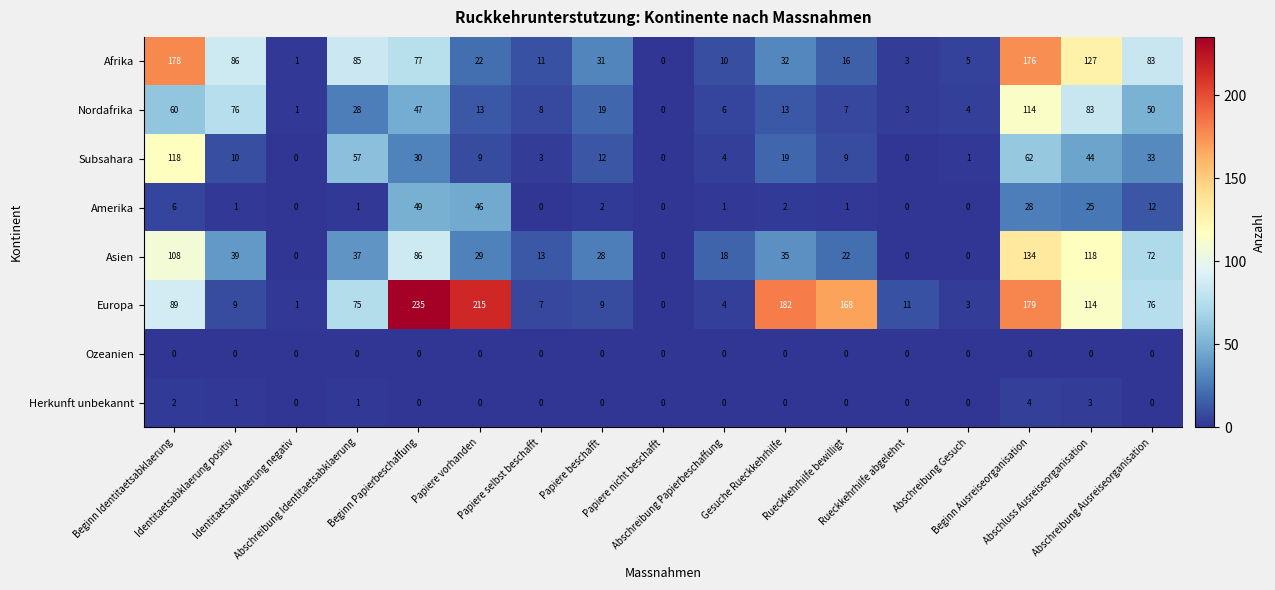

Which series has the widest spread of values?

Europa